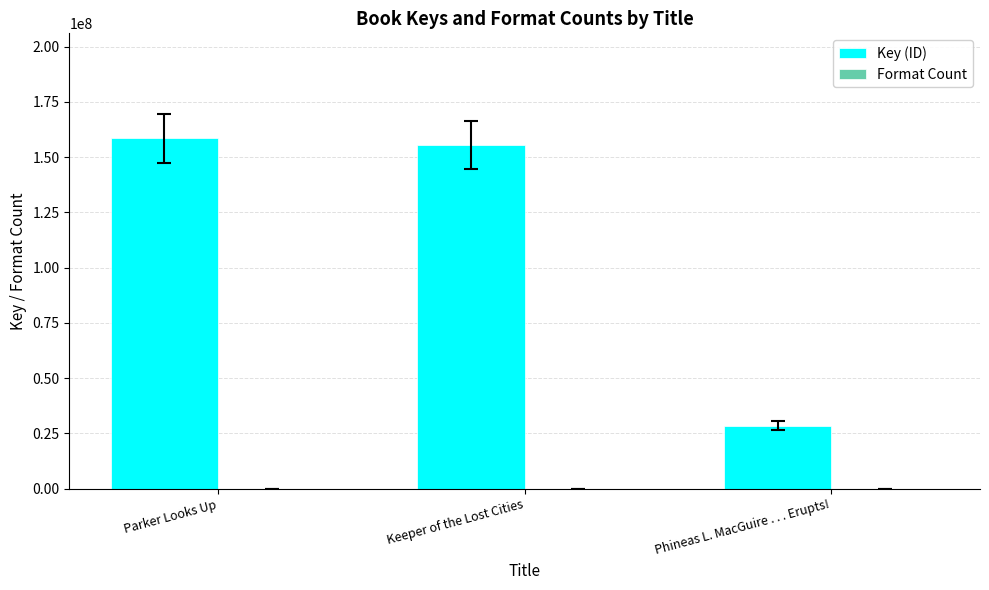

Between Parker Looks Up and Phineas L. MacGuire . . . Erupts!, which series saw the biggest shift?

Key (ID)